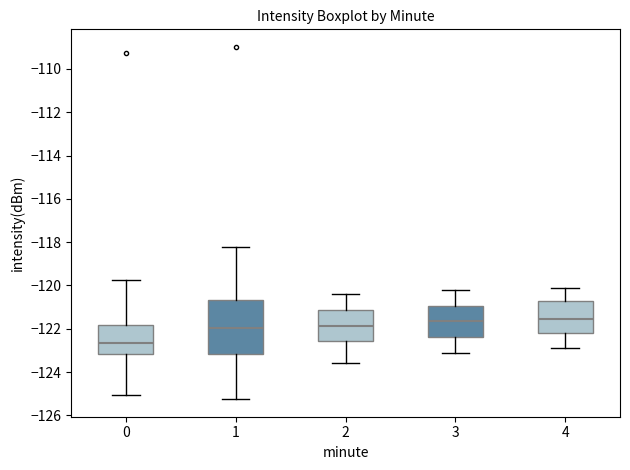

Which box has the lowest median line?

0